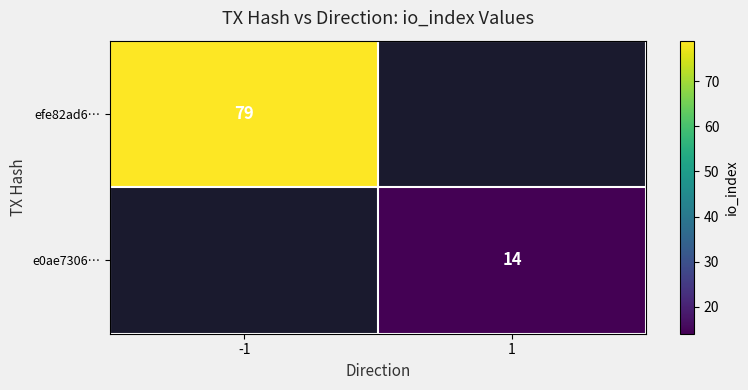

How many series are shown in this chart?

2